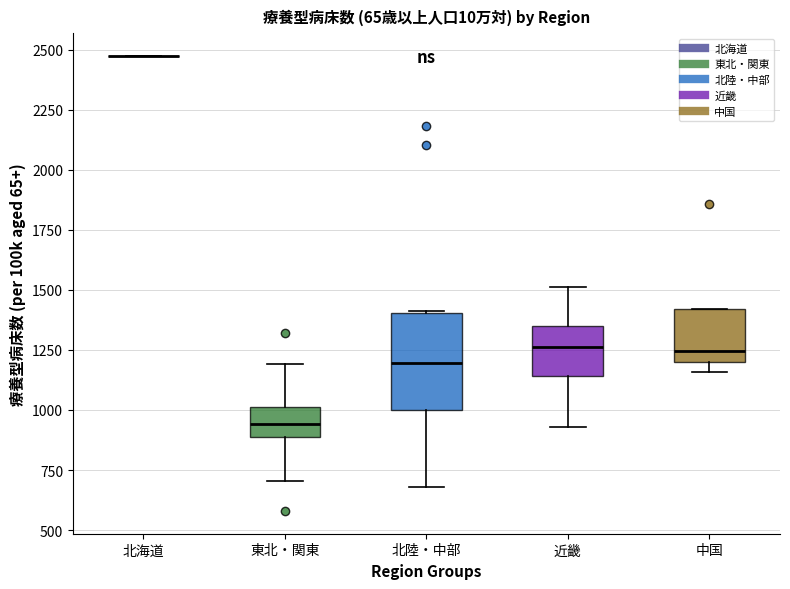

Reading left to right, transcribe this box plot: for each box, give where its median line is, the range the box spans, and where its two whiskers end, as read against the y-axis. The values are not printed on the chart, so give them approximately, as read against the axis.

北海道: box collapsed to a line at 2450, whiskers 2450 to 2450
東北・関東: median 950, box 900 to 1000, whiskers 700 to 1200
北陸・中部: median 1200, box 1000 to 1400, whiskers 700 to 1400
近畿: median 1250, box 1150 to 1350, whiskers 950 to 1500
中国: median 1250, box 1200 to 1400, whiskers 1150 to 1400